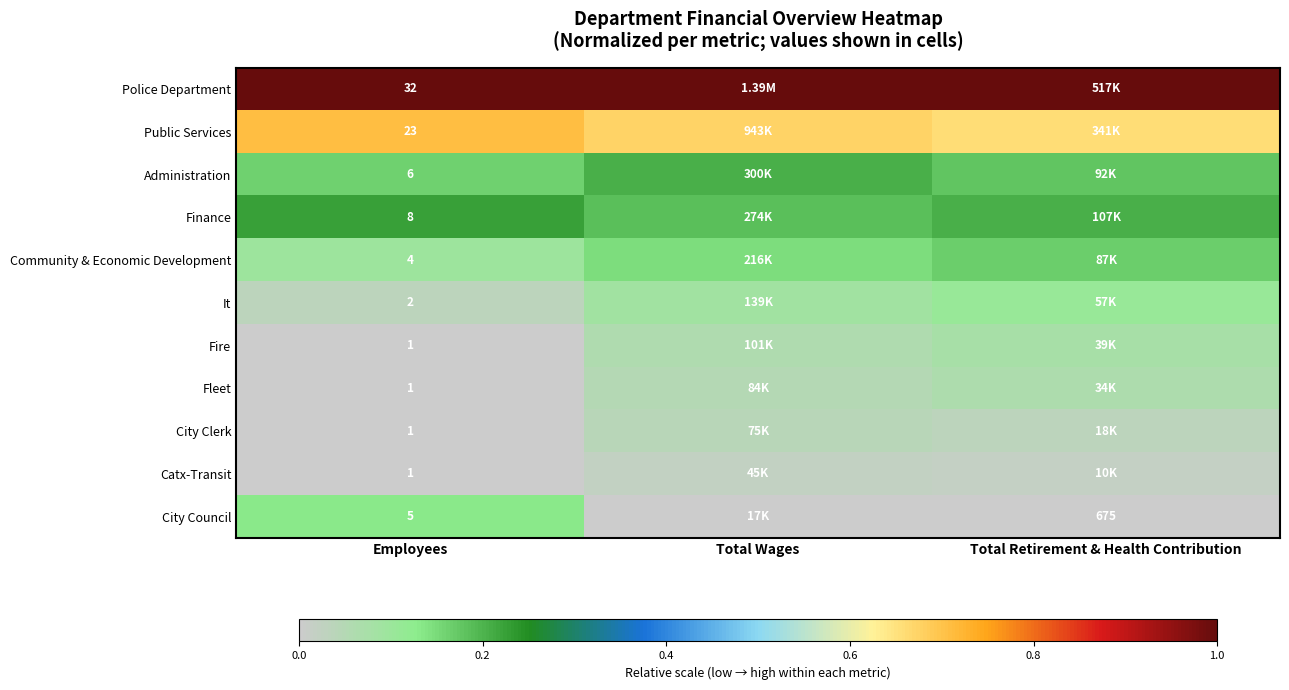

Is the value of Police Department at Employees greater than the value of Community & Economic Development at Employees?

Yes